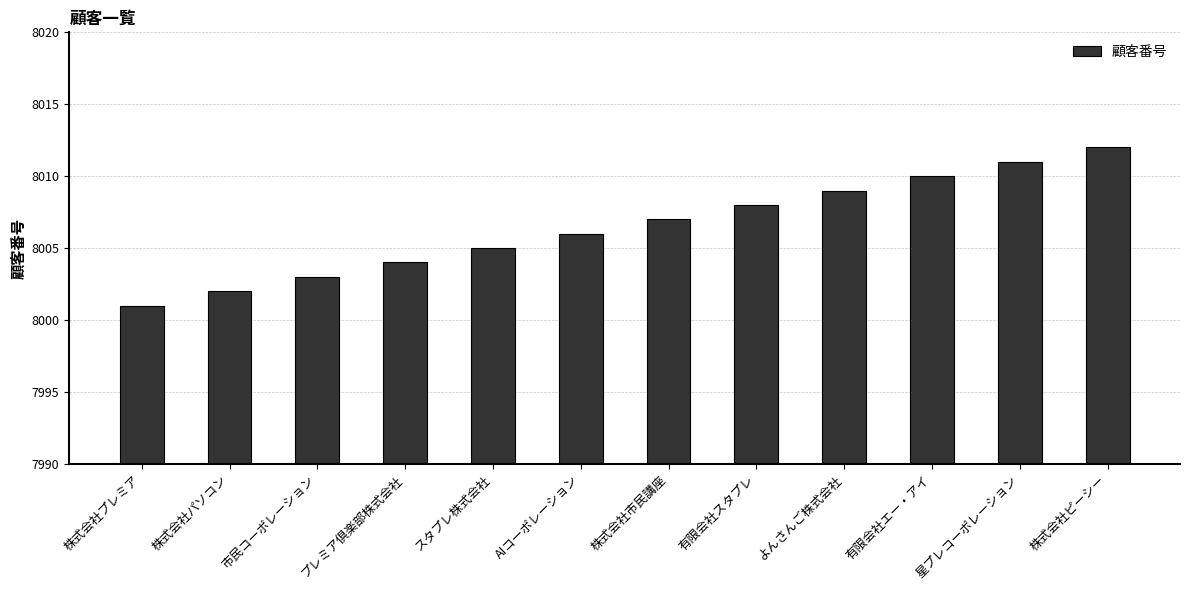

Are the bars horizontal?

No